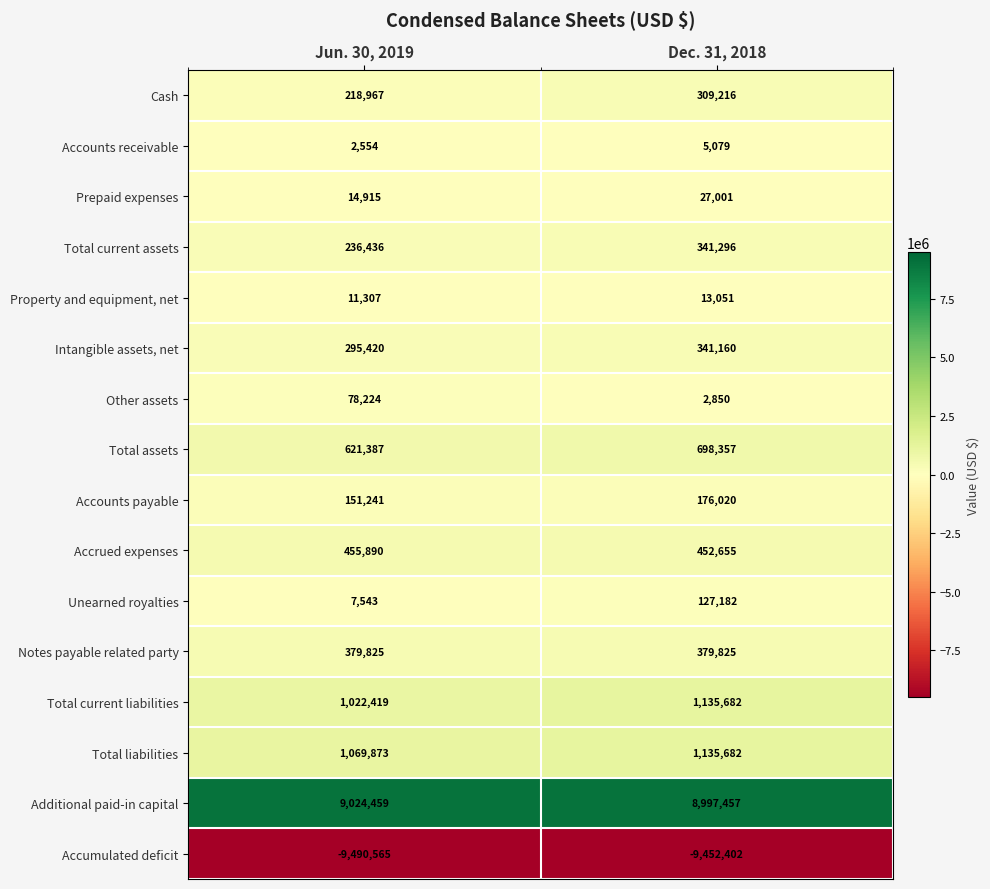

What is the average value of the Additional paid-in capital series?

9010958